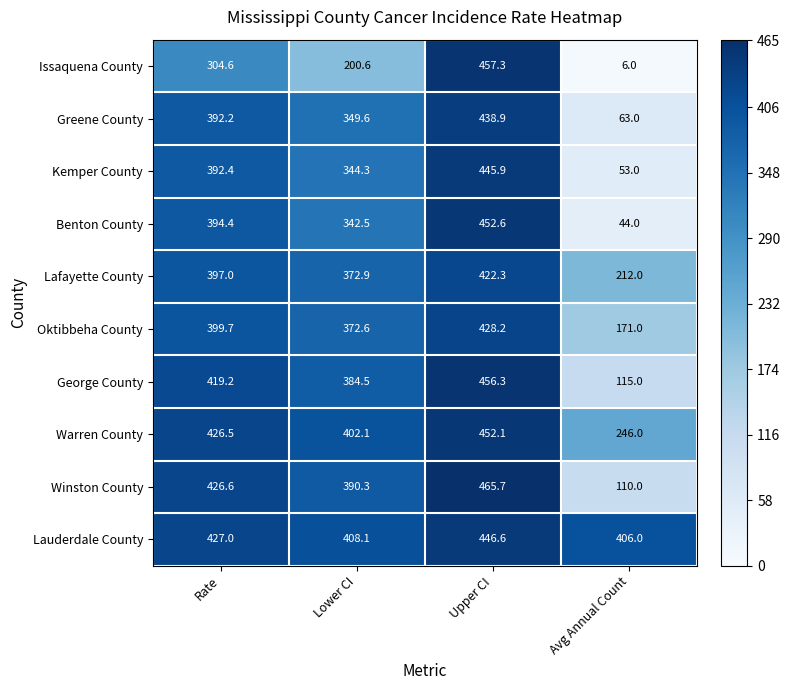

What is the total value across all series at Rate?

3979.6